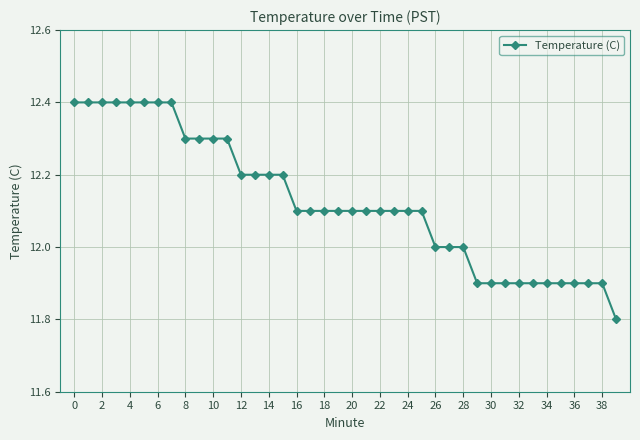

What is the difference between the maximum and minimum values?

0.6